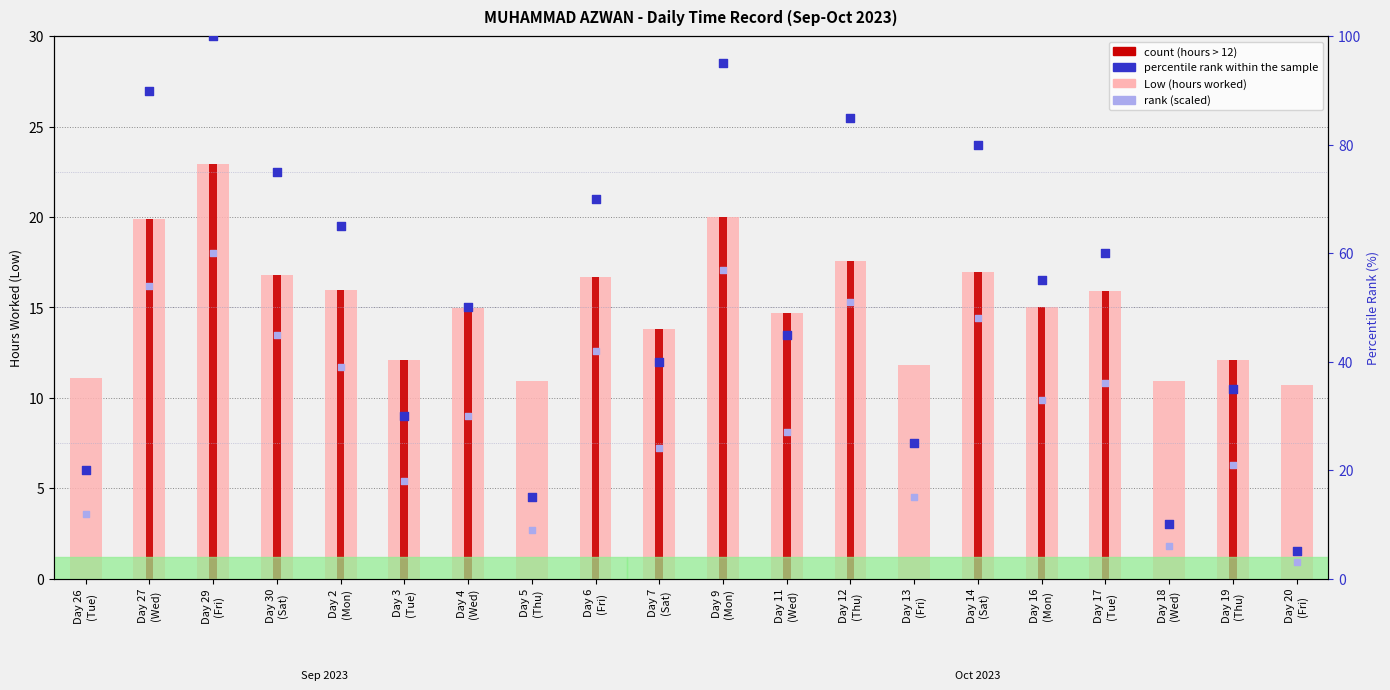

Which series has the largest total across all categories?

percentile rank within the sample